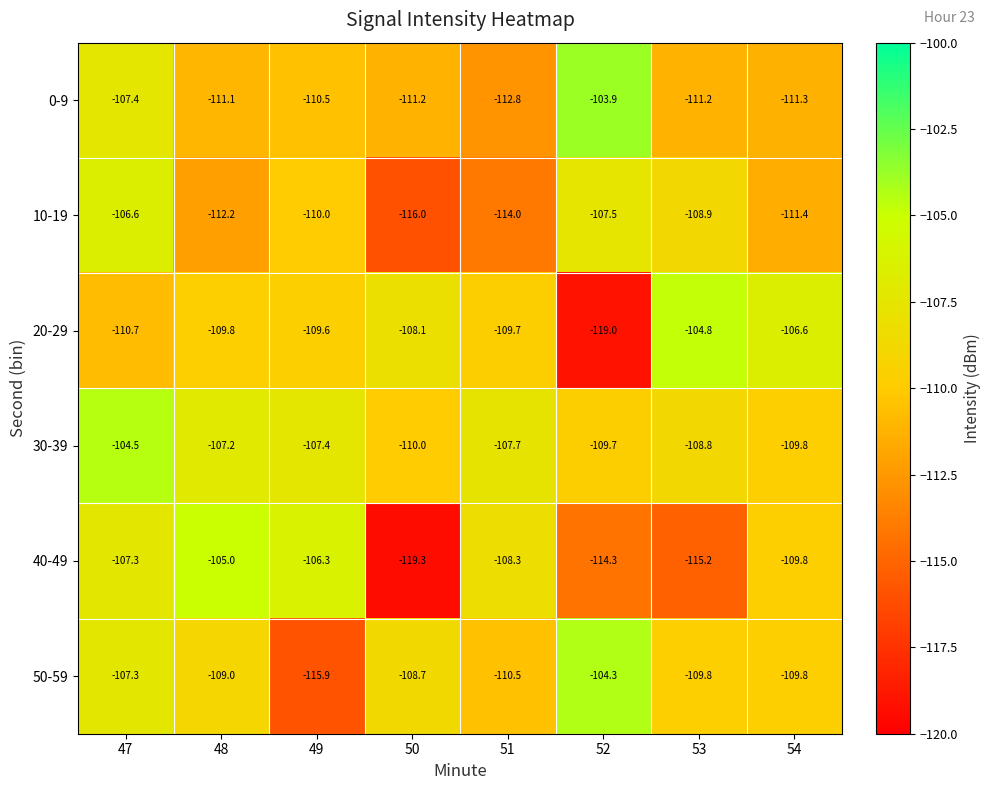

At which label does 30-39 first exceed -107?

47